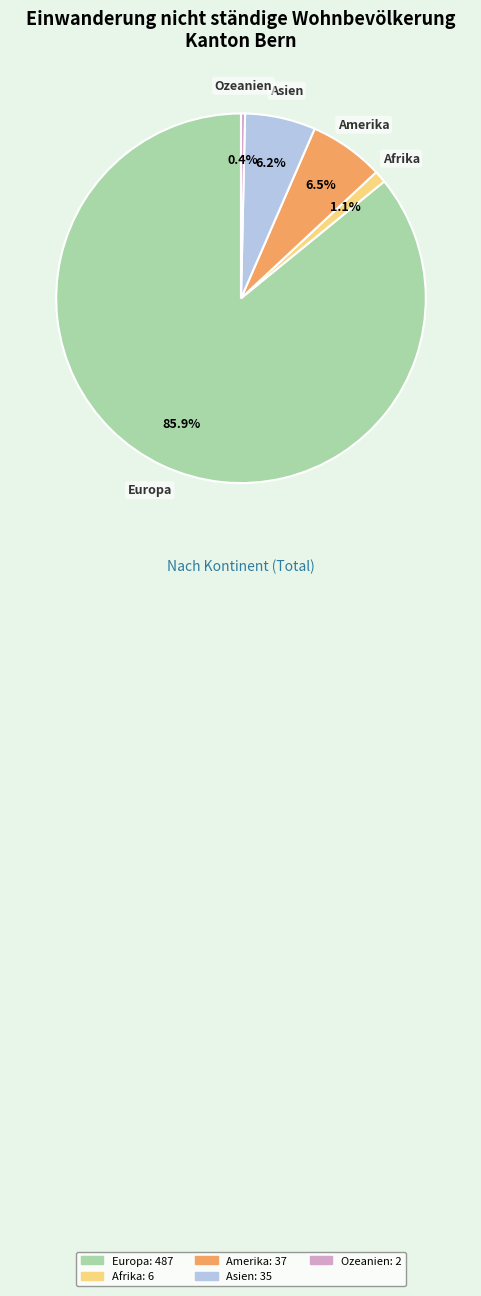

What percentage is the Asien slice, to the nearest percent?

6%